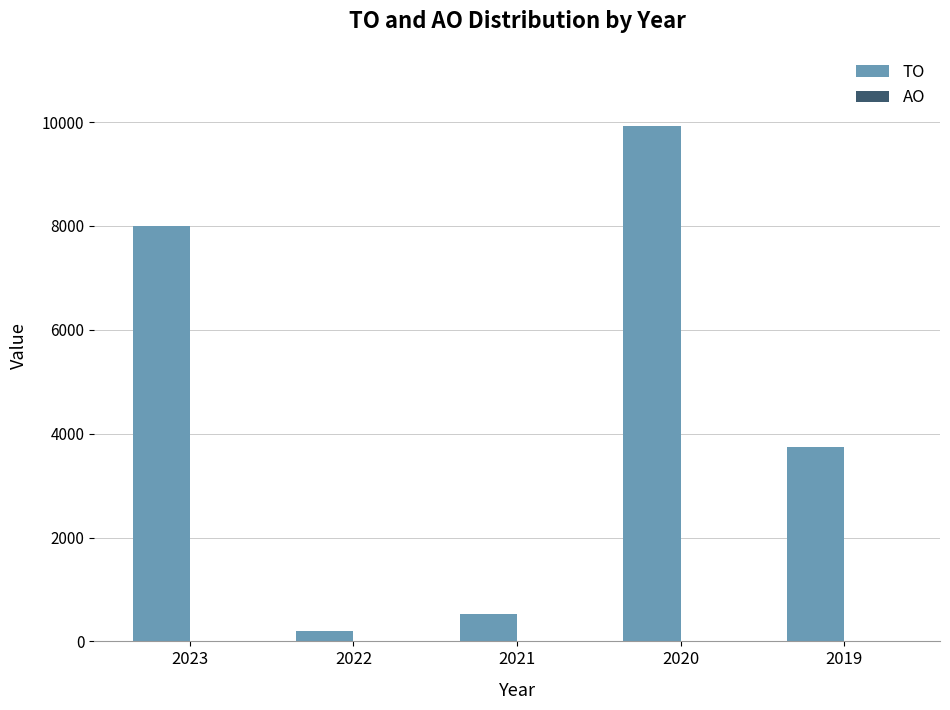

What is the maximum value shown in the chart?

9923